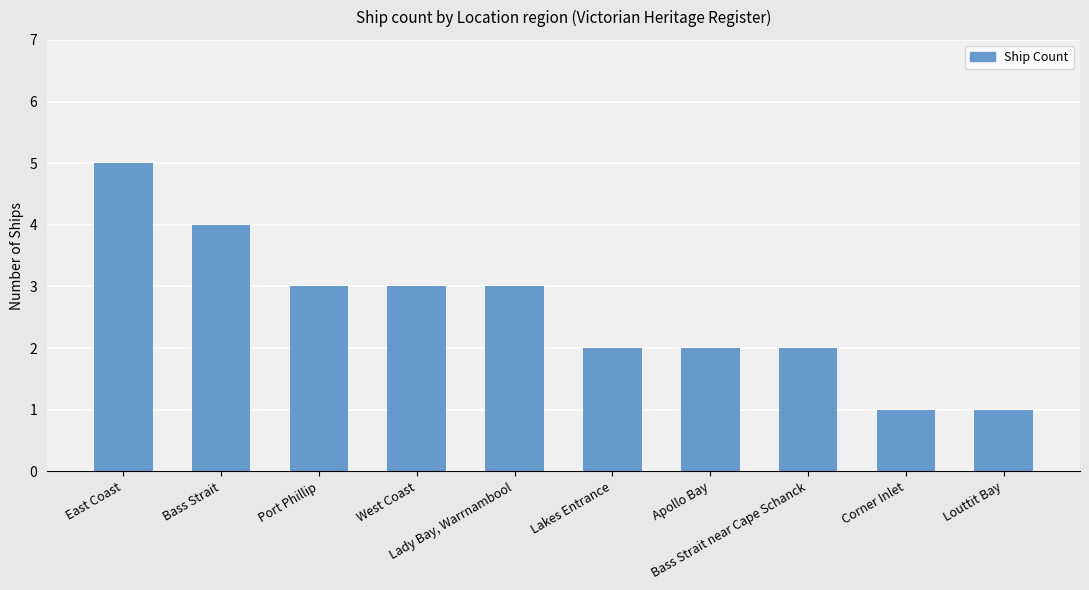

At which category does the chart reach its peak across all series?

East Coast